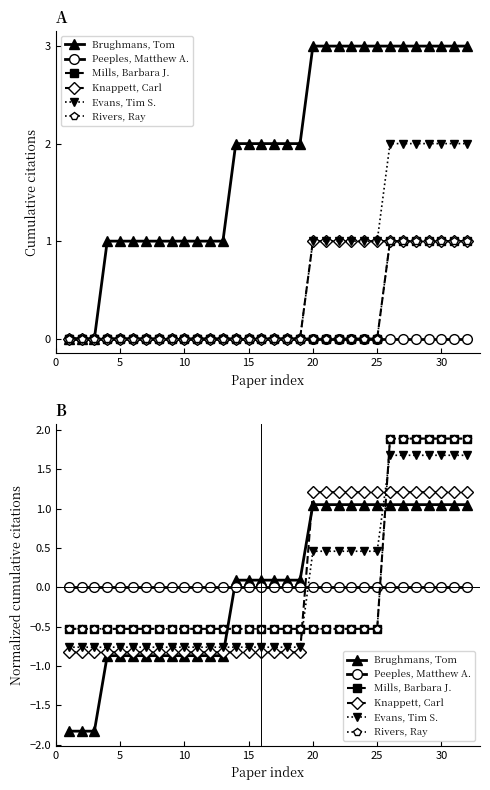

Is the value of Knappett, Carl at 20 greater than the value of Brughmans, Tom at 30?

Yes